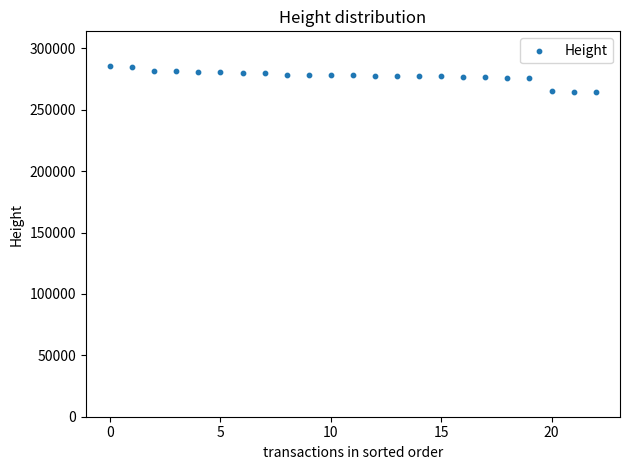

How many points are shown in the scatter plot?

23